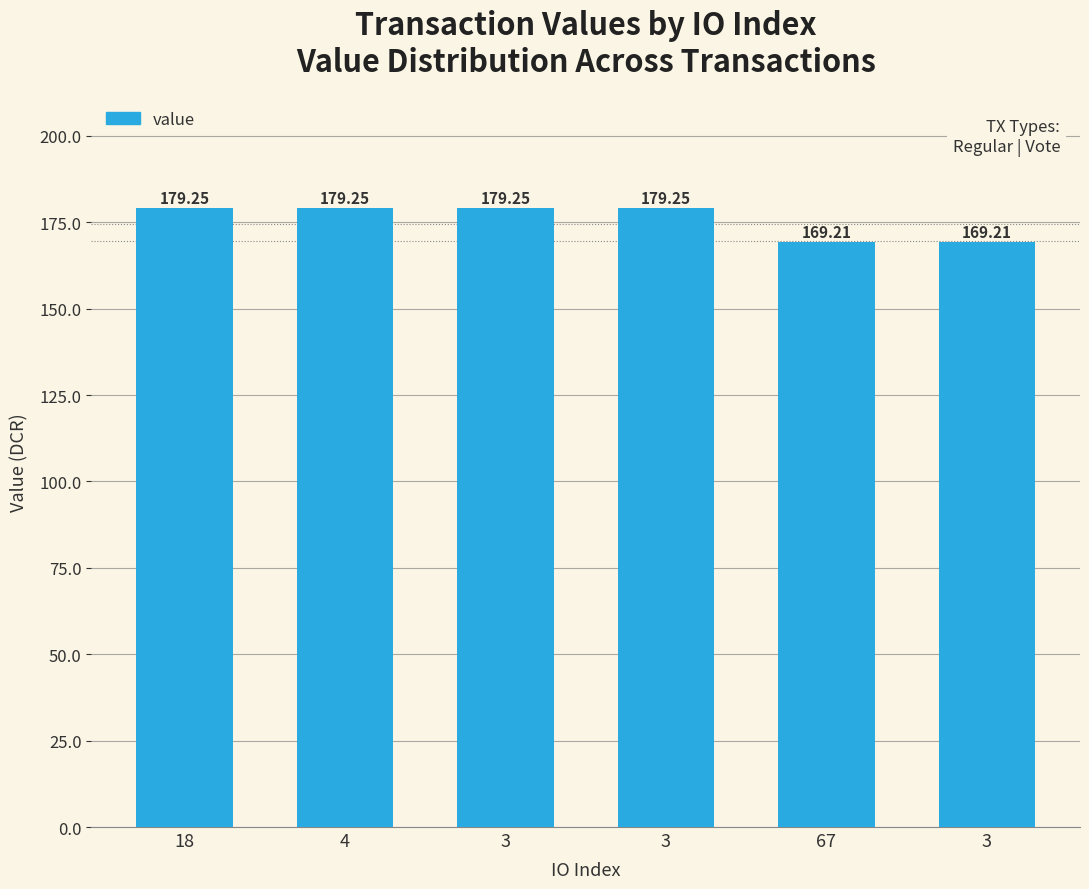

How many data points are less than 179?

2